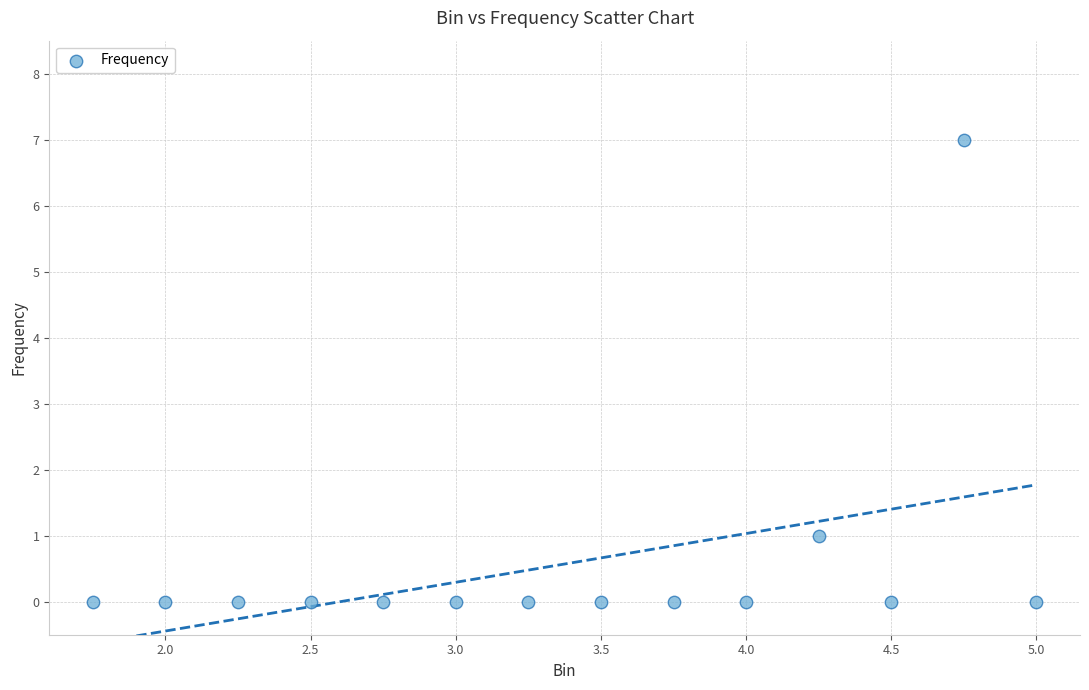

What is the range of Y values (max minus min)?

7